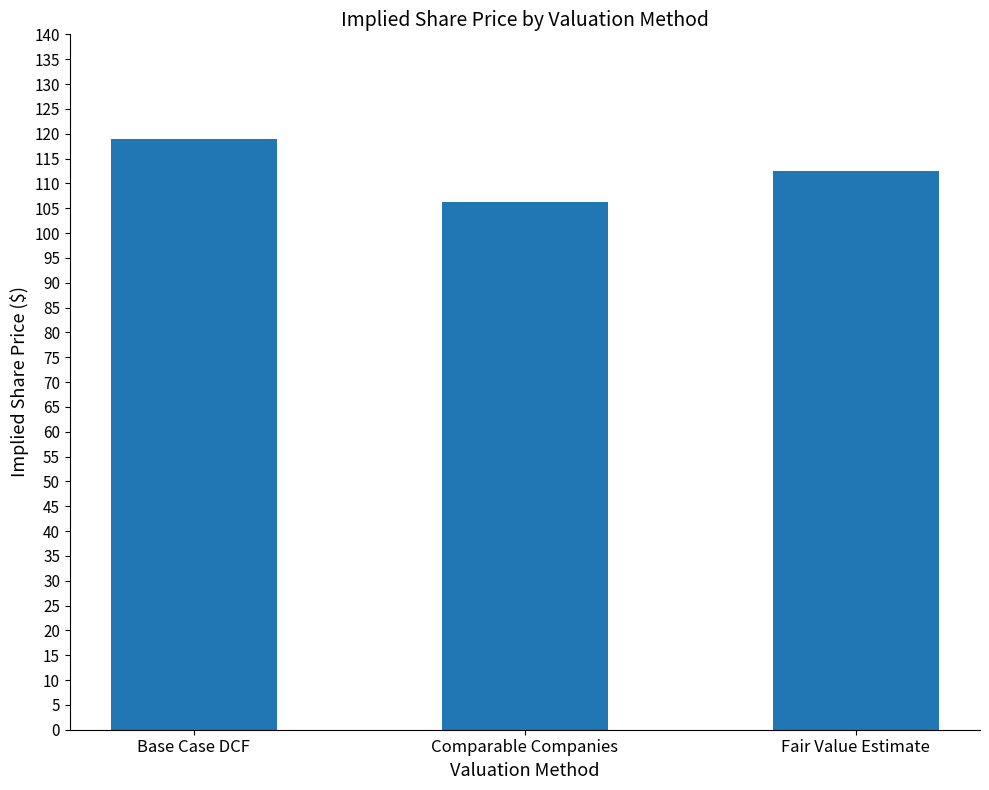

Is it true that the value at Base Case DCF is 118.9?

True